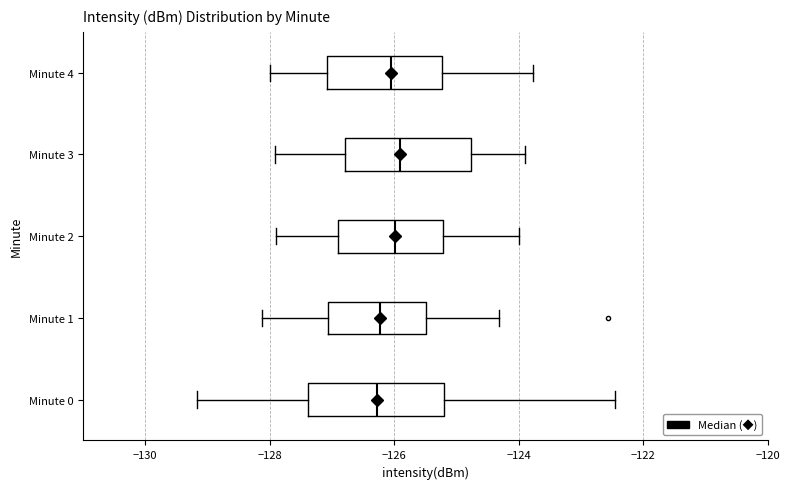

Where is the left edge of the box for Minute 1 on the x-axis? The values are not printed on the chart, so give them approximately, as read against the axis.

-127.0